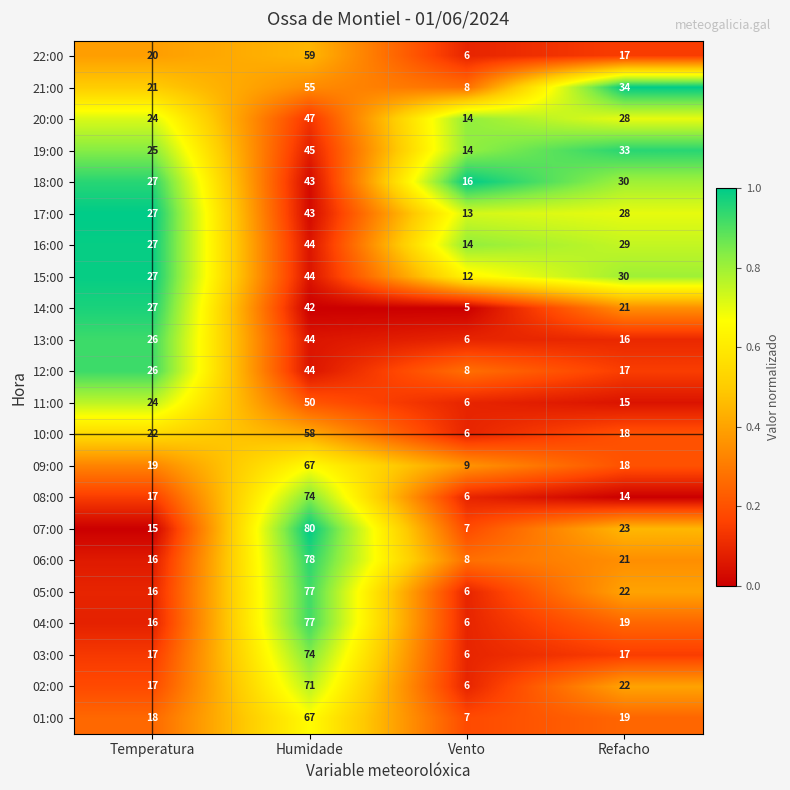

Which label corresponds to the largest value in the chart?

Humidade